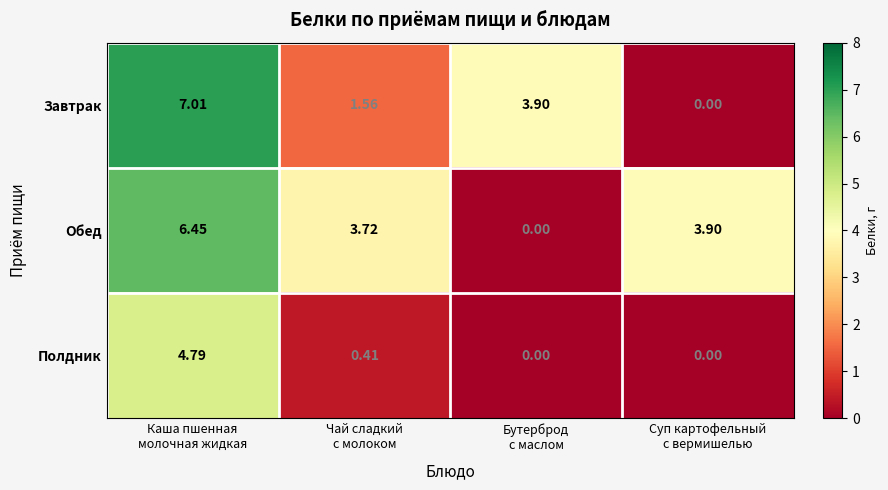

What is the greatest value displayed?

7.0